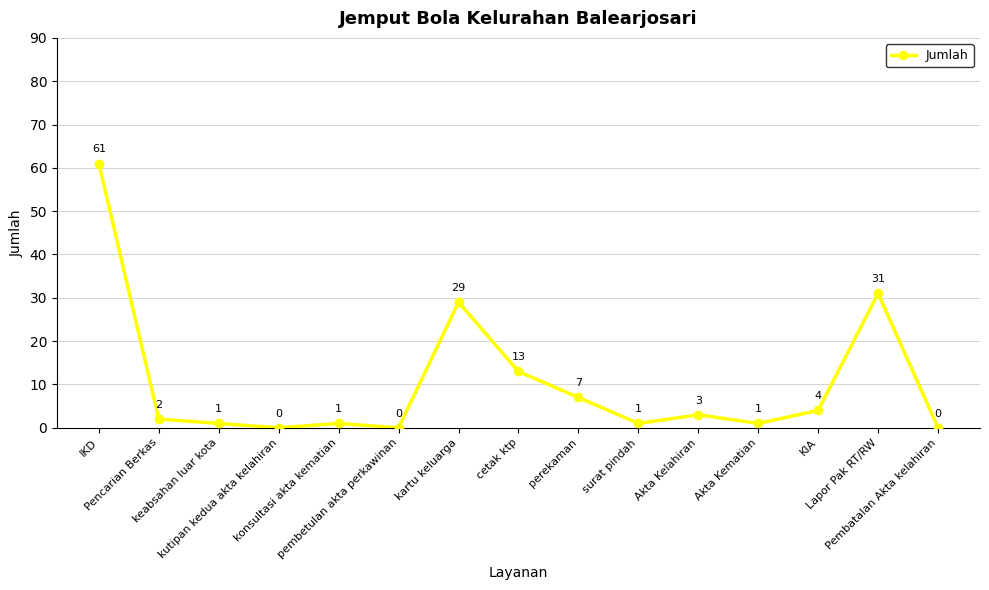

What position from the left is surat pindah?

10